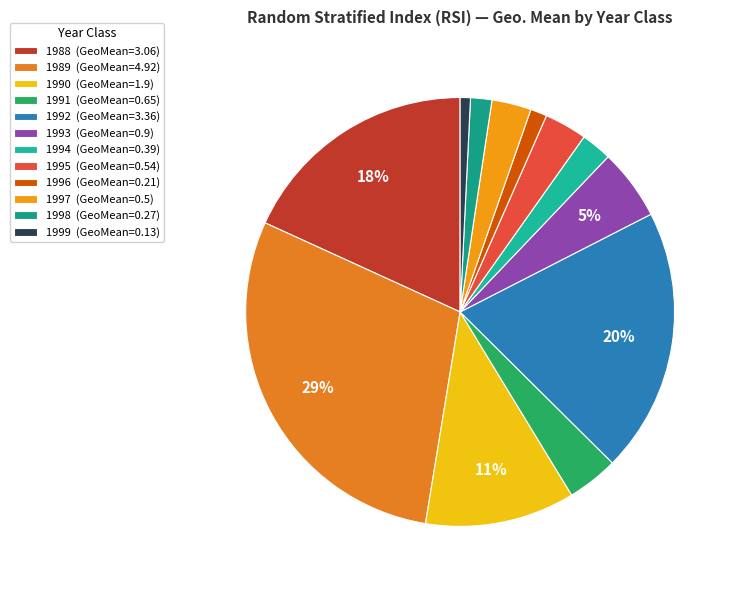

How many segments does this pie chart have?

12